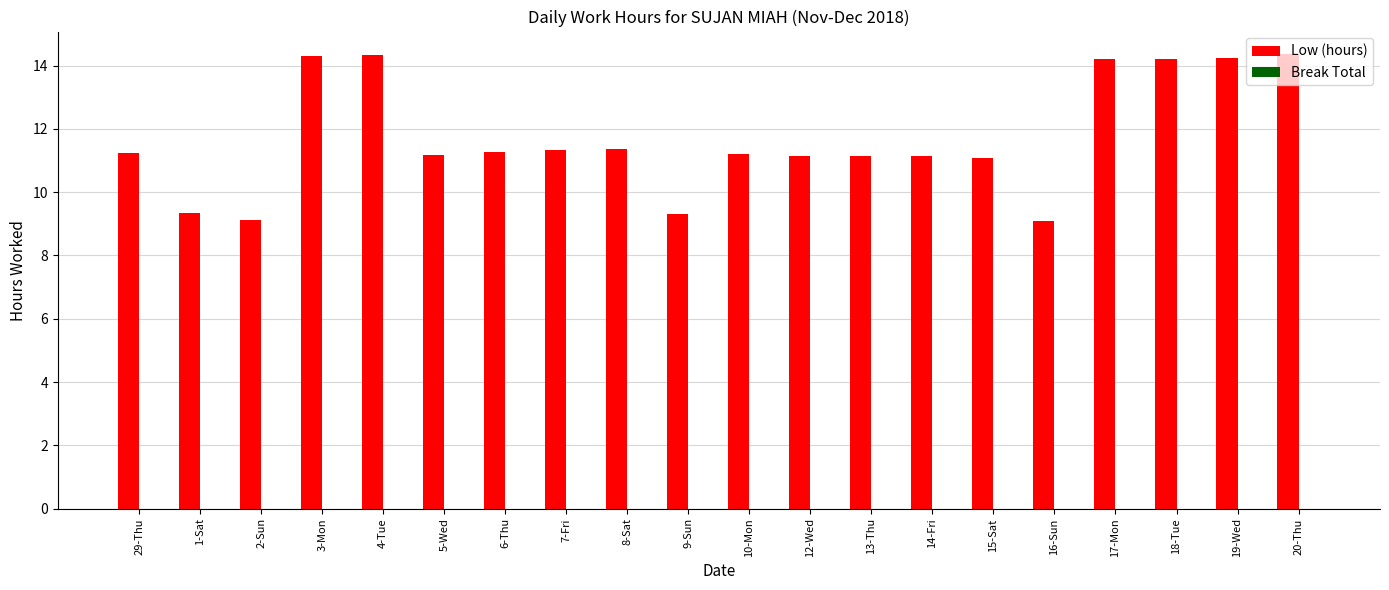

What is the average value?

11.7